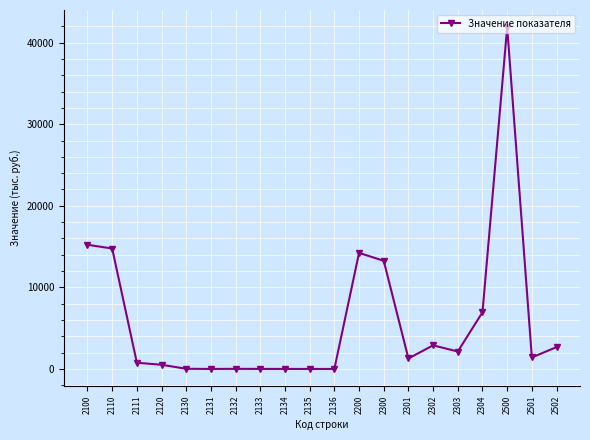

Between 2111 and 2134, which is larger?

2111